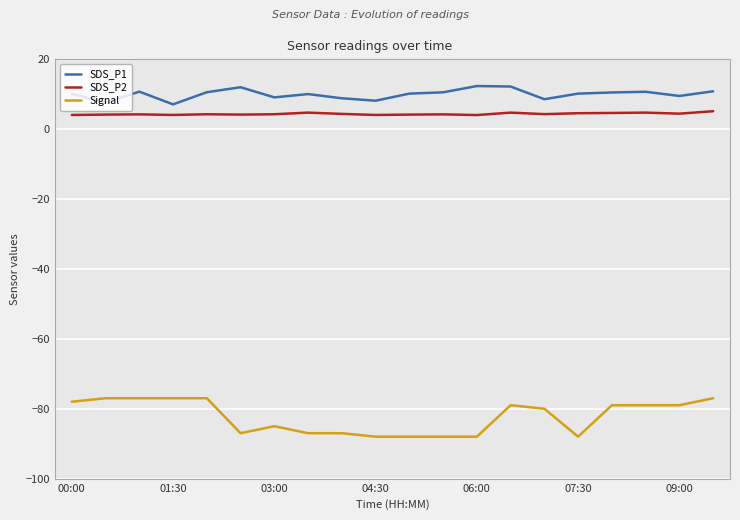

Rank the series by their maximum value, from lowest to highest.

Signal, SDS_P2, SDS_P1